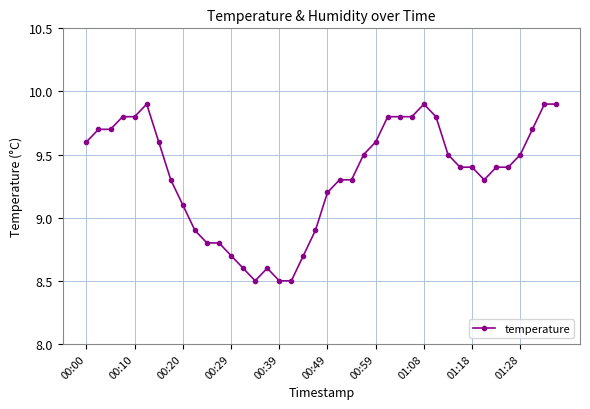

What is the difference between the second highest and minimum values?

1.4